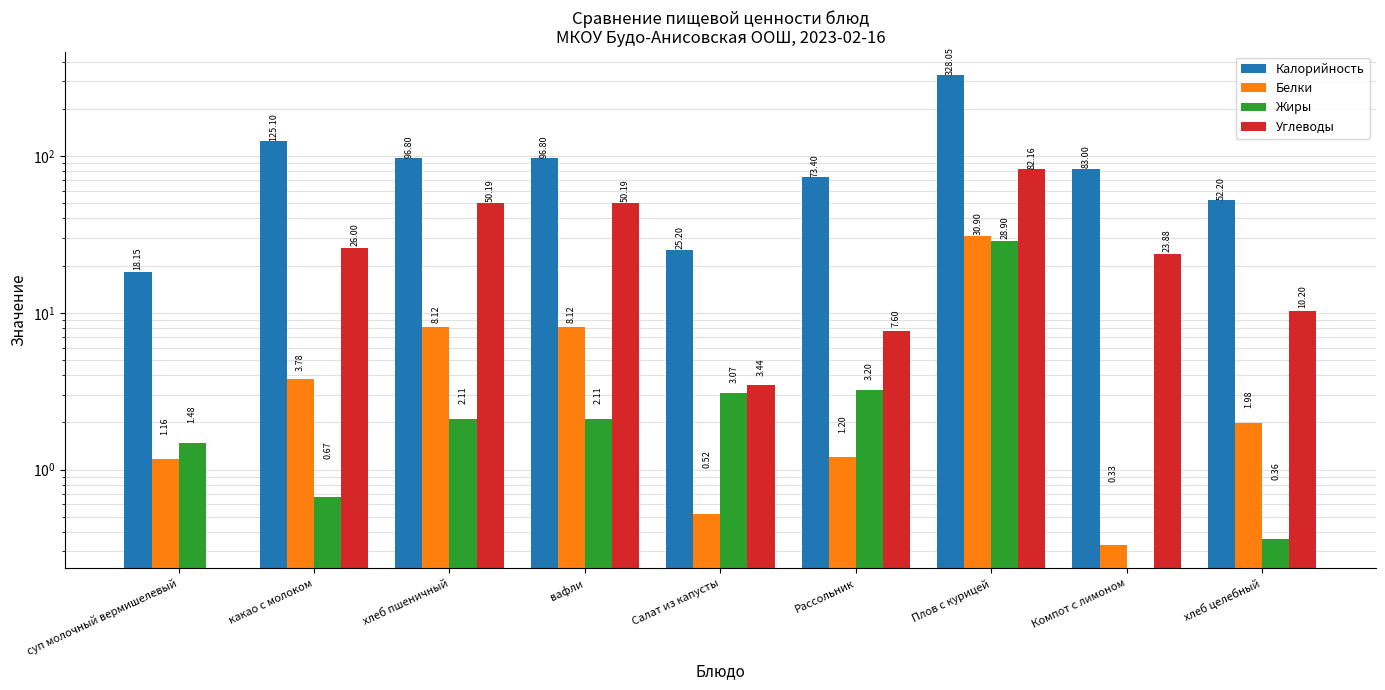

At which label is Углеводы closest to 41?

хлеб пшеничный